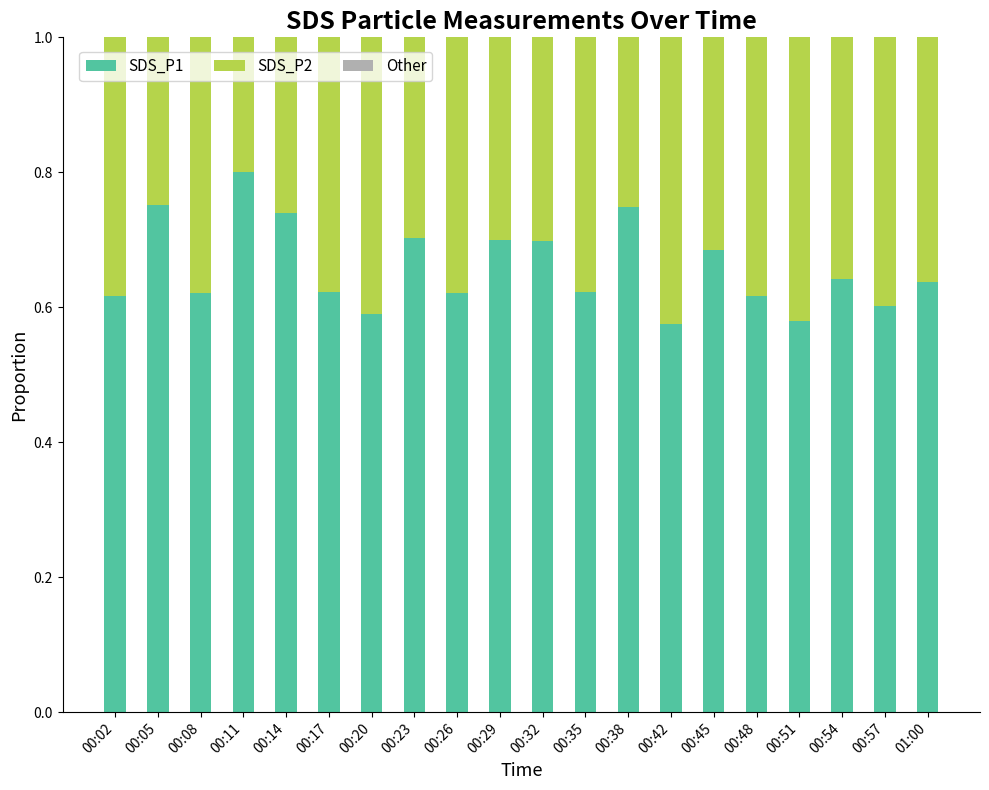

Is it true that SDS_P1 equals 0.2 at 00:11?

False